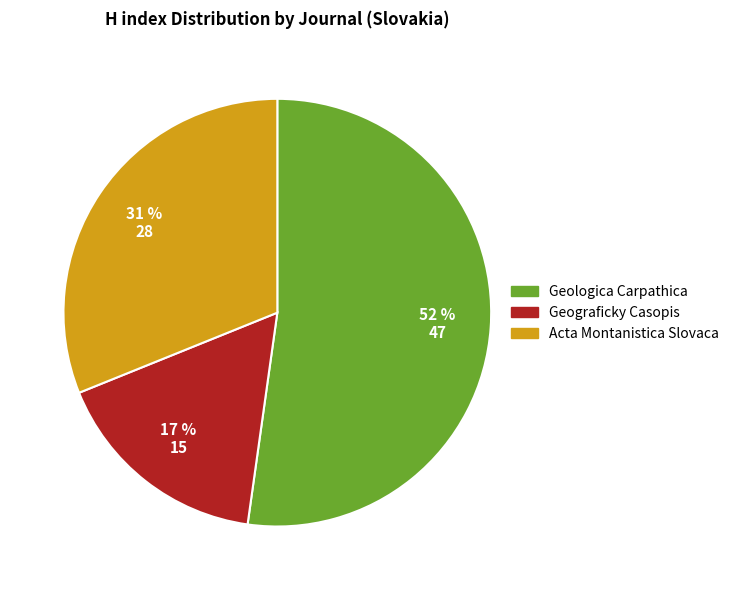

Rank the categories by value from highest to lowest.

Geologica Carpathica, Acta Montanistica Slovaca, Geograficky Casopis